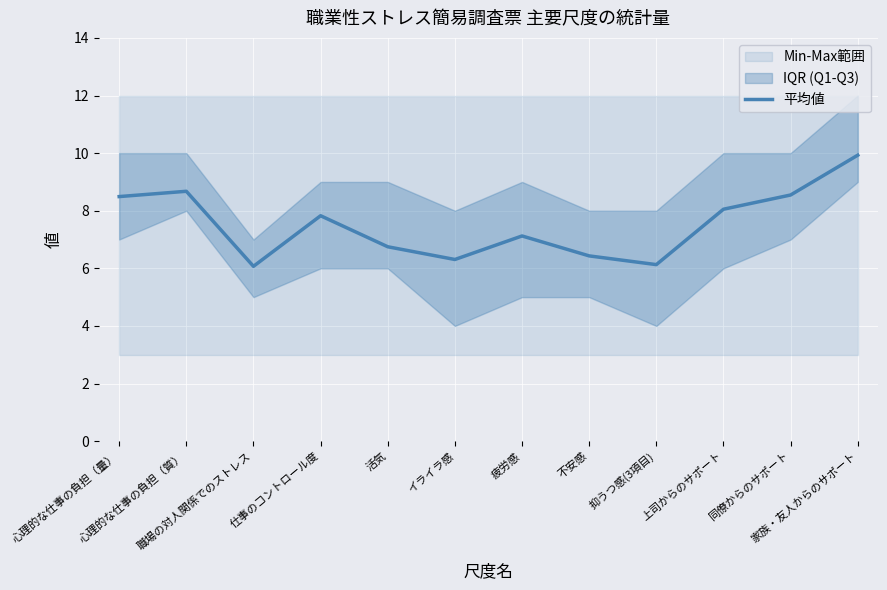

What is the difference between the maximum and minimum values?

3.9